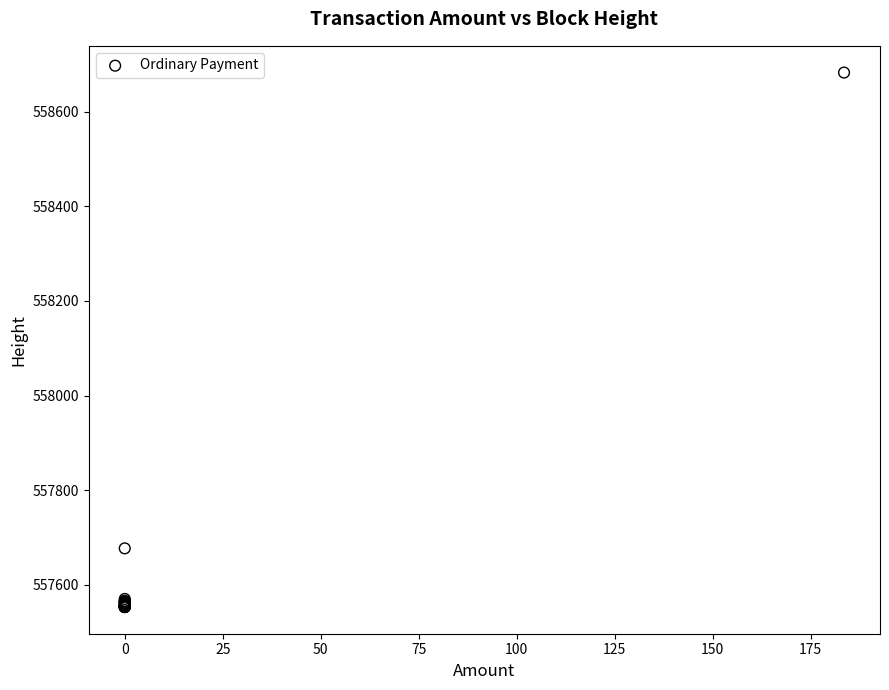

What Y value in the scatter plot is closest to 558118?

557677